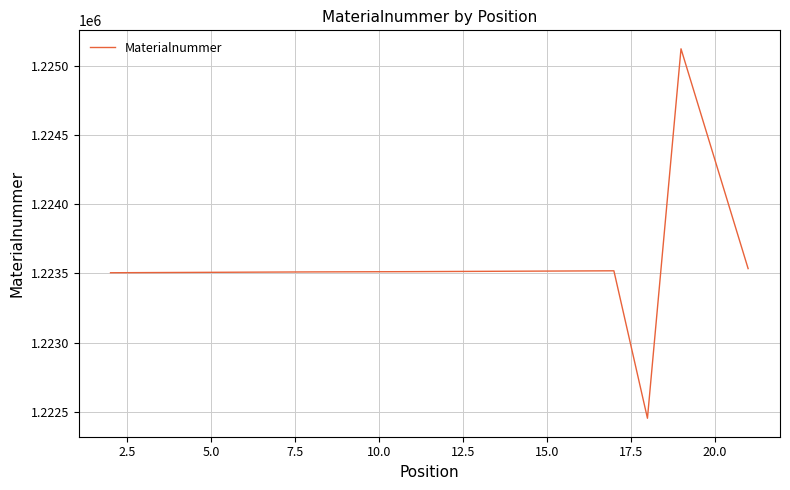

Does the chart display data point markers on the line(s)?

No